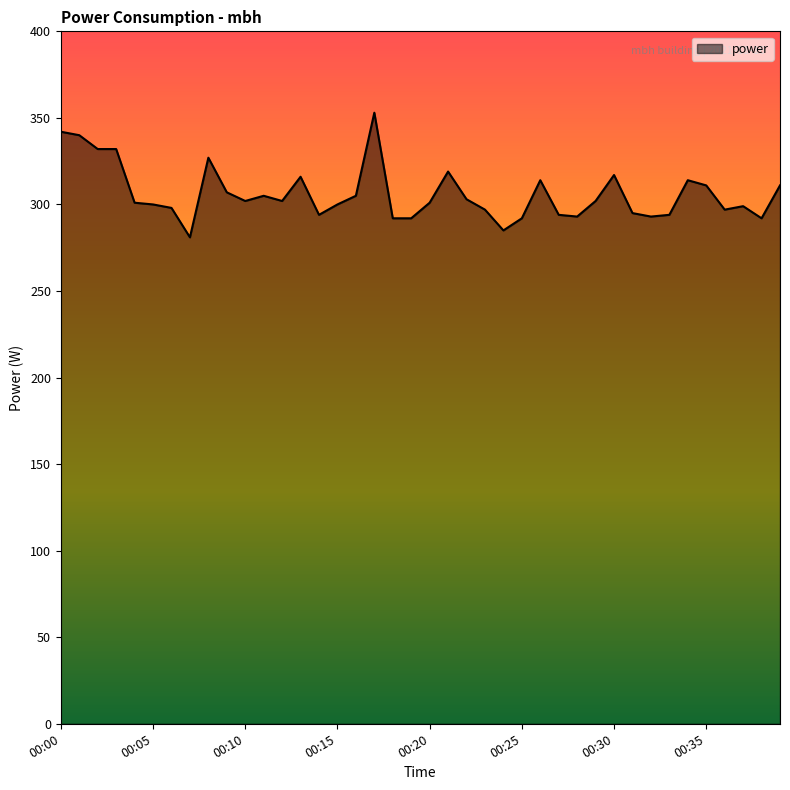

What is the greatest value displayed?

353